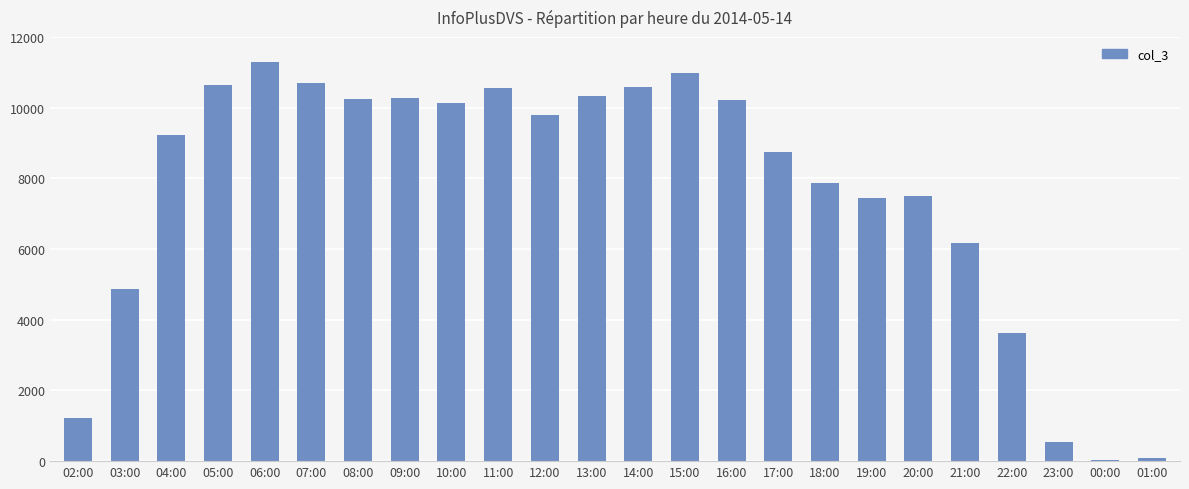

Approximately how many times larger is the value at 12:00 compared to 18:00?

1.2